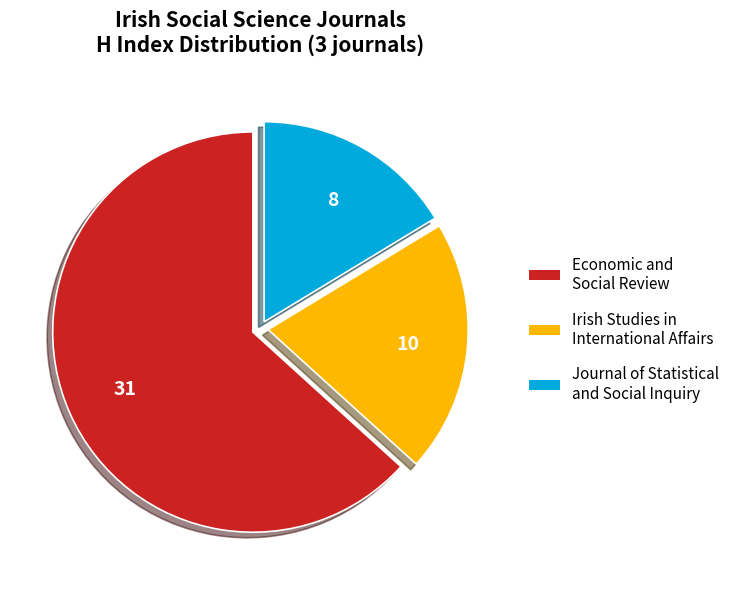

Which slice is the largest?

Economic and Social Review